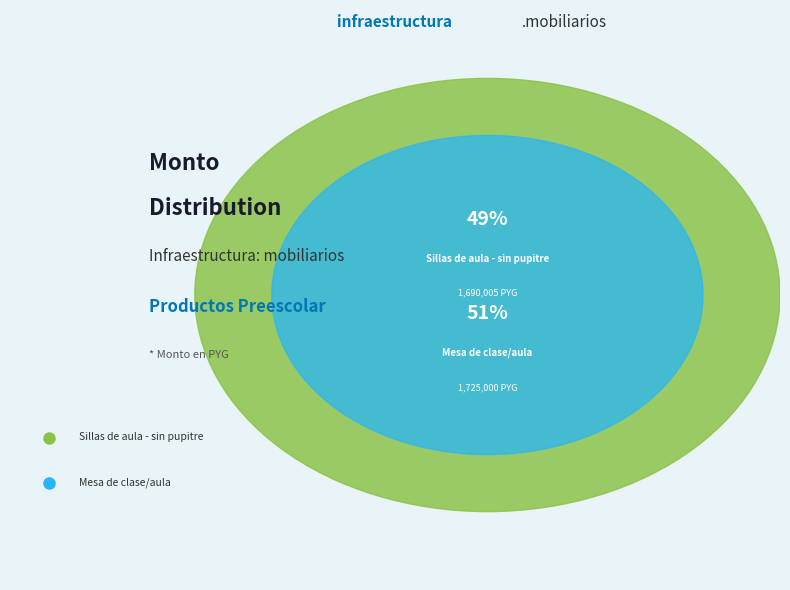

What portion of the pie excludes Mesa de clase/aula?

49.5%